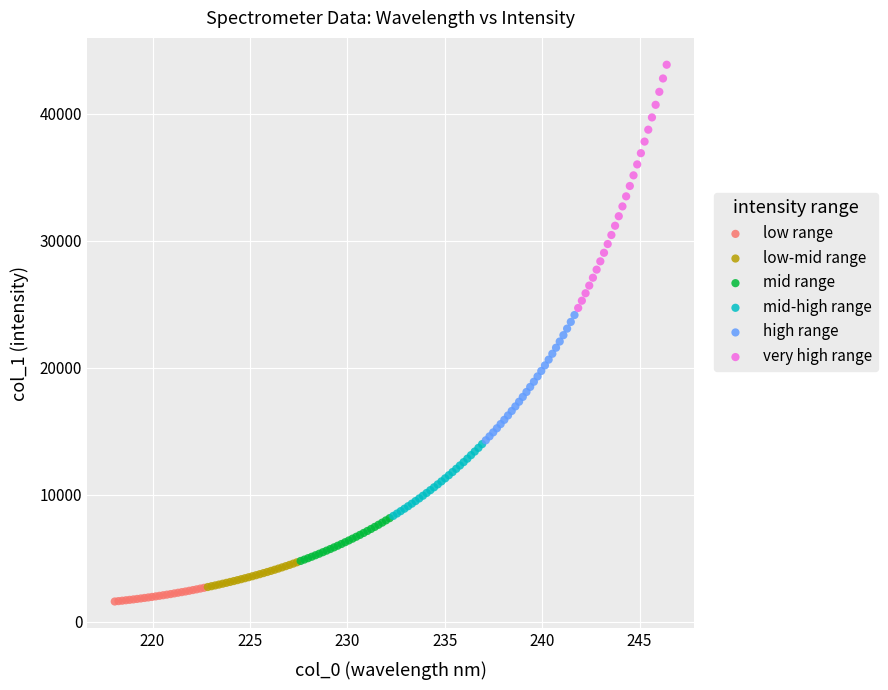

Which series has the largest Y range (max minus min)?

very high range